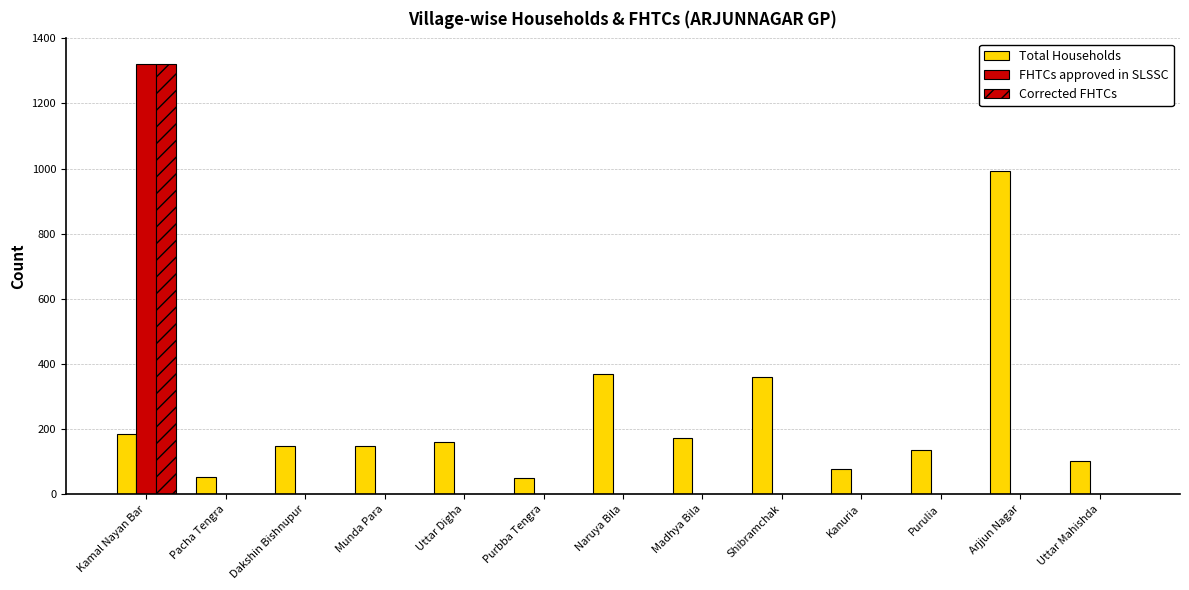

Which label corresponds to the largest value in the chart?

Kamal Nayan Bar